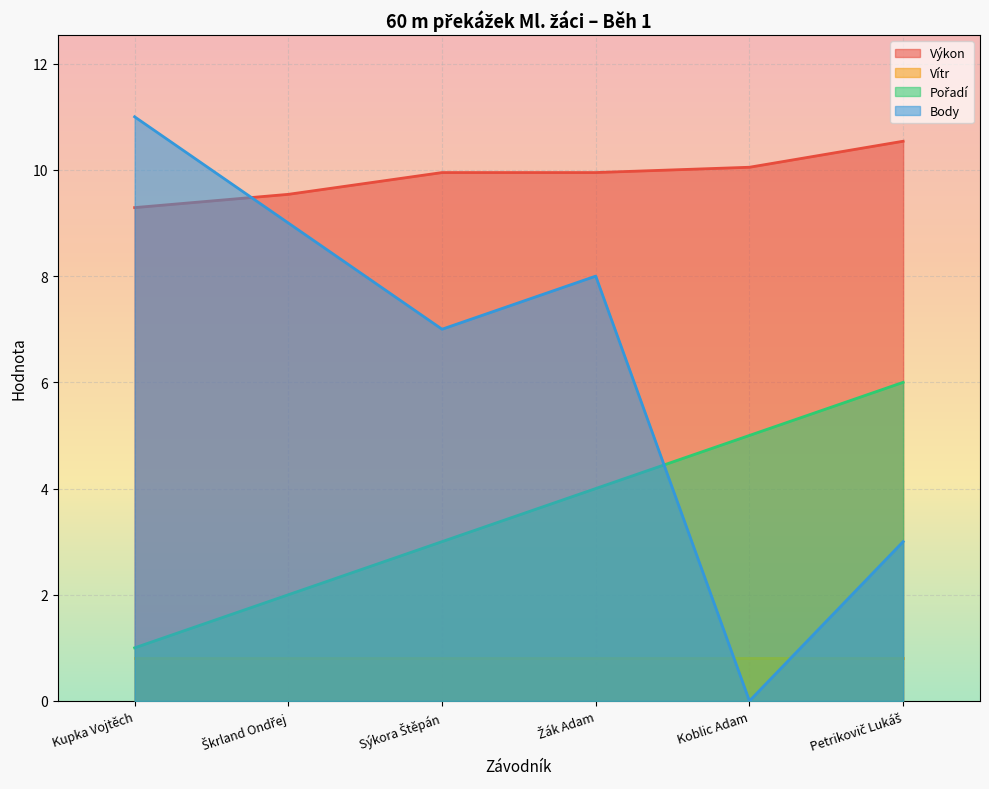

Reading right to left, transcribe all the data shown in this chart.

Výkon: Petrikovič Lukáš=10.5	Koblic Adam=10.1	Žák Adam=9.9	Sýkora Štěpán=9.9	Škrland Ondřej=9.5	Kupka Vojtěch=9.3
Pořadí: Petrikovič Lukáš=6.0	Koblic Adam=5.0	Žák Adam=4.0	Sýkora Štěpán=3.0	Škrland Ondřej=2.0	Kupka Vojtěch=1.0
Body: Petrikovič Lukáš=3.0	Koblic Adam=0.0	Žák Adam=8.0	Sýkora Štěpán=7.0	Škrland Ondřej=9.0	Kupka Vojtěch=11.0